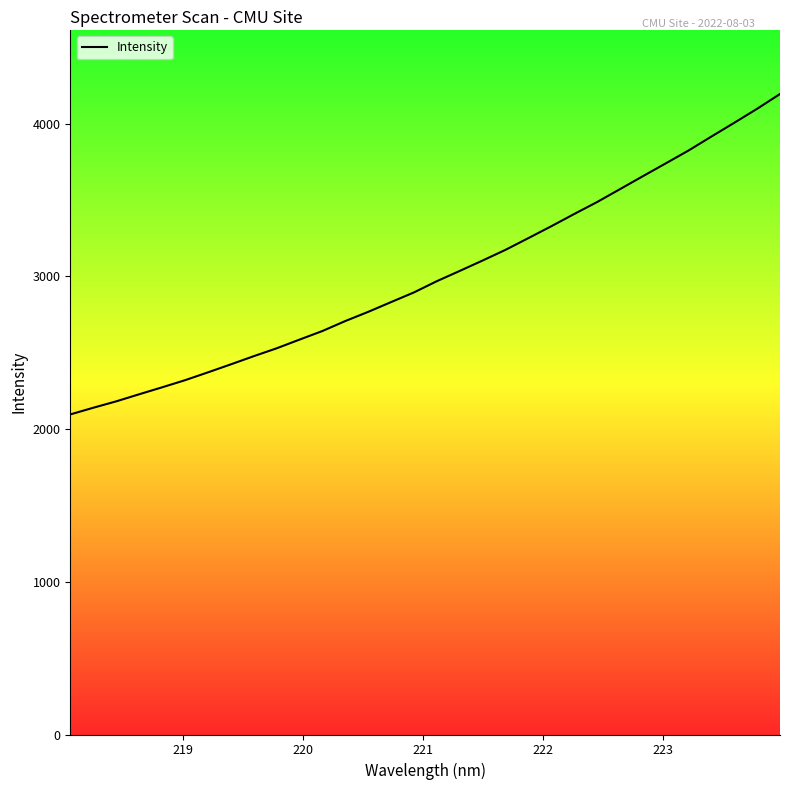

Reading left to right, what are all the values shown in this chart?

2096.2	2139.8	2181.6	2227.9	2273.4	2320.0	2371.3	2423.8	2477.3	2528.9	2585.9	2642.3	2707.6	2767.8	2831.8	2895.2	2968.8	3035.9	3104.1	3174.1	3250.9	3328.5	3408.6	3486.9	3571.3	3656.1	3740.1	3824.6	3916.1	4006.2	4098.0	4194.7